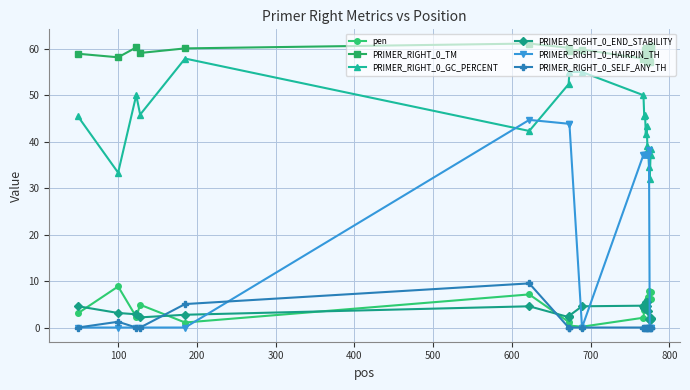

Which series has the largest total across all categories?

PRIMER_RIGHT_0_TM